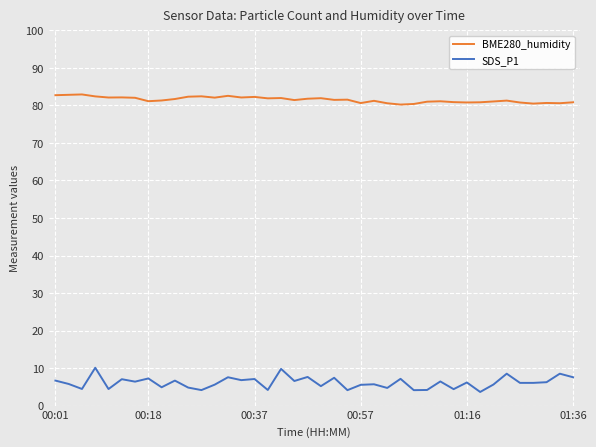

True or false: SDS_P1 has more than 2 interior local peaks.

True